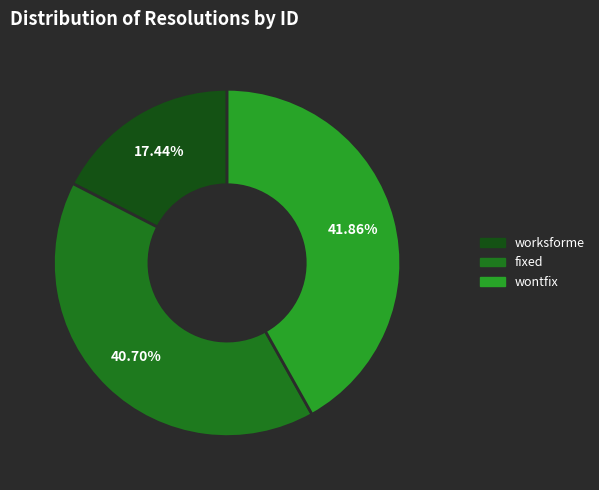

The fixed slice represents 51% of the pie. True or false?

False